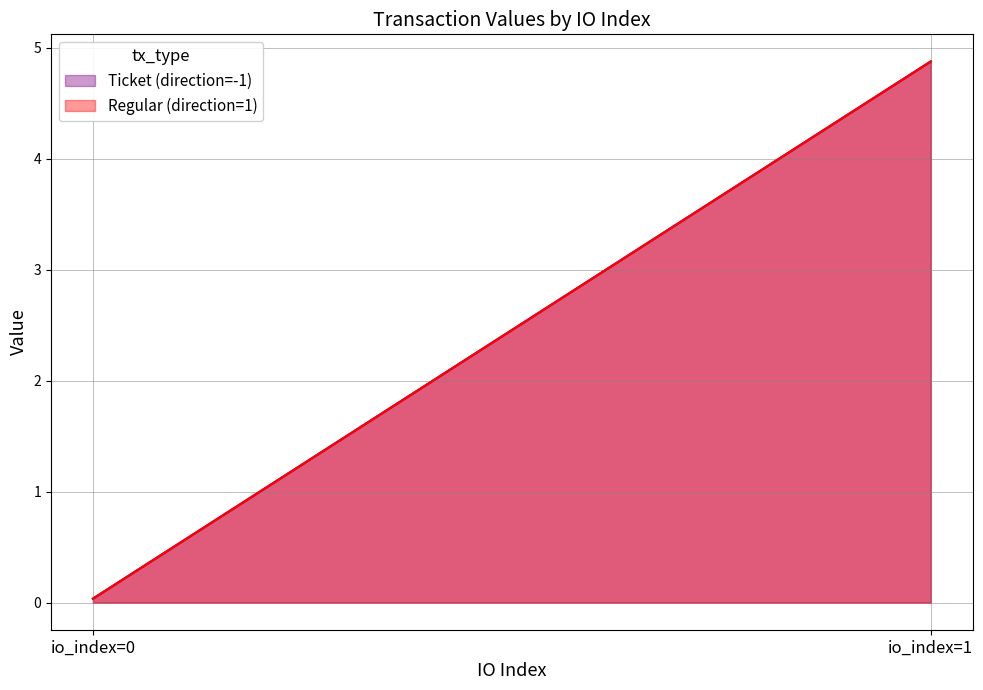

Reading left to right, list all the values displayed in this chart.

Ticket (direction=-1): 0.0	4.9
Regular (direction=1): 0.0	4.9